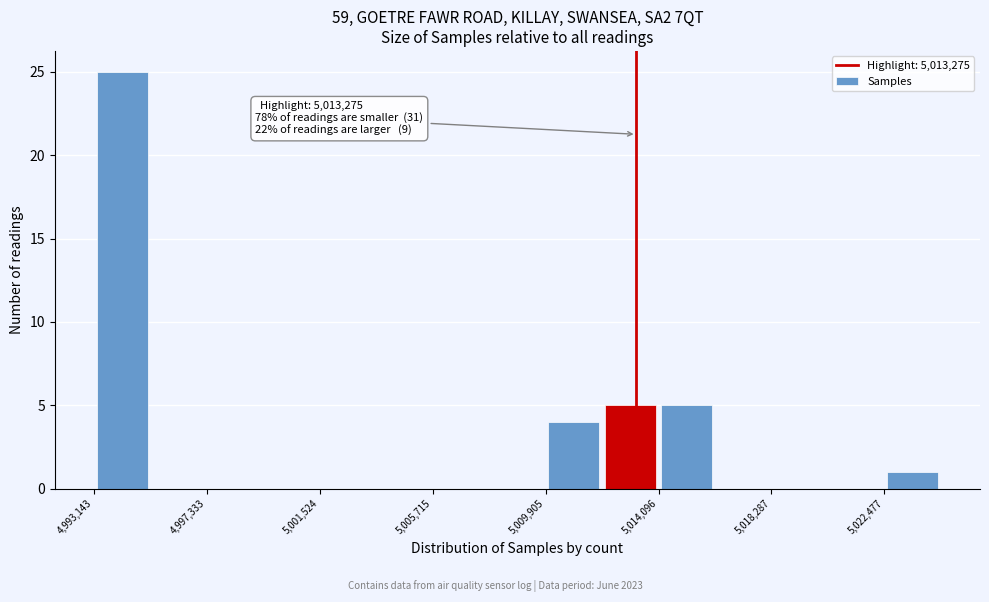

Which range on the x-axis has the tallest bar?

4993000 to 4995000